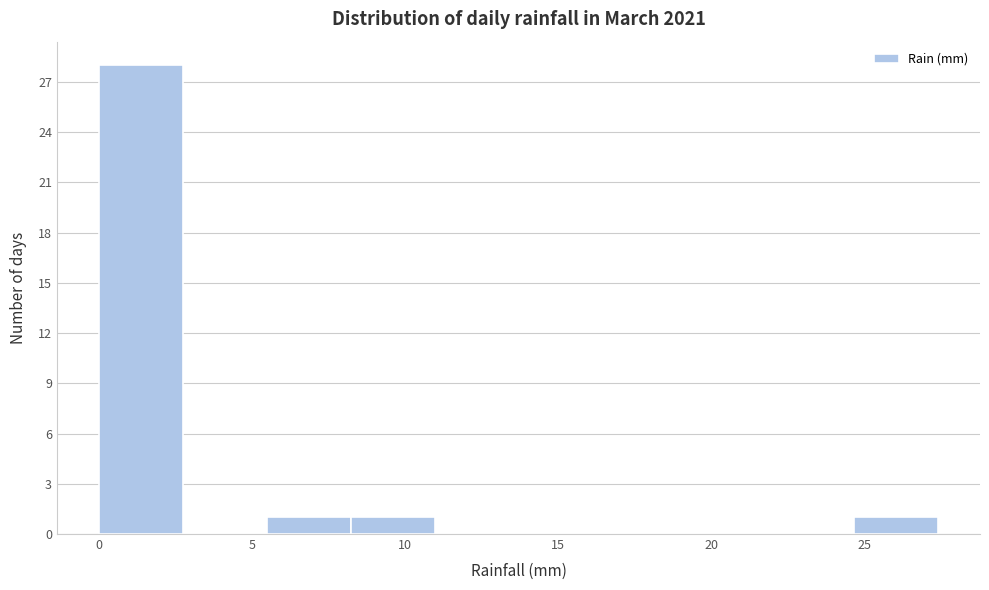

Reading left to right, list every bar in this chart as the range it spans on the x-axis followed by its height. Neither the bar edges nor the heights are printed on the chart, so give them approximately, as read against the axes.

0.0 to 2.5: 28
2.5 to 5.5: 0
5.5 to 8.0: 1
8.0 to 11.0: 1
11.0 to 13.5: 0
13.5 to 16.5: 0
16.5 to 19.0: 0
19.0 to 22.0: 0
22.0 to 24.5: 0
24.5 to 27.5: 1